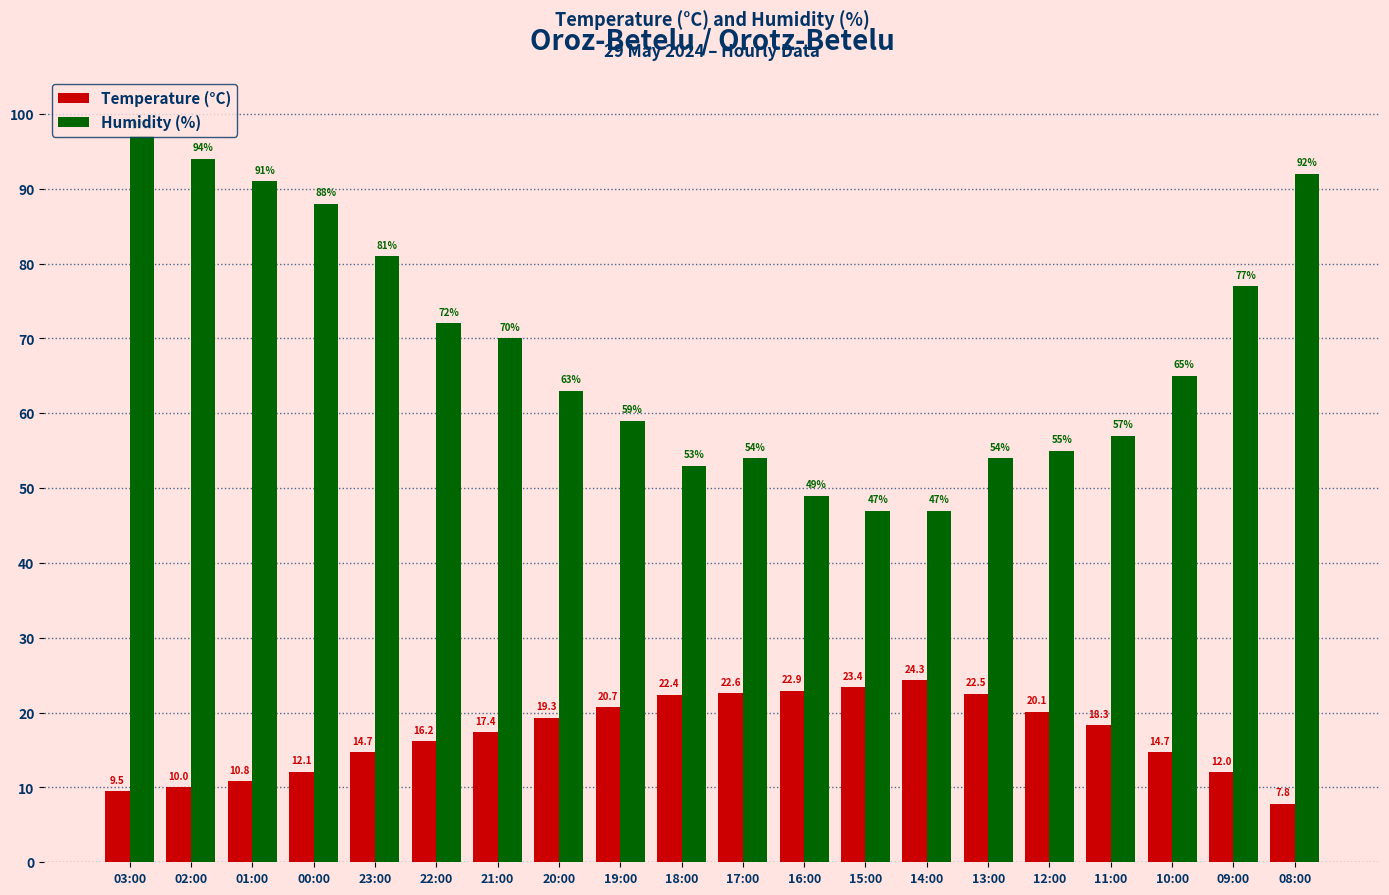

Read the Temperature (°C) value at 09:00.

12.0